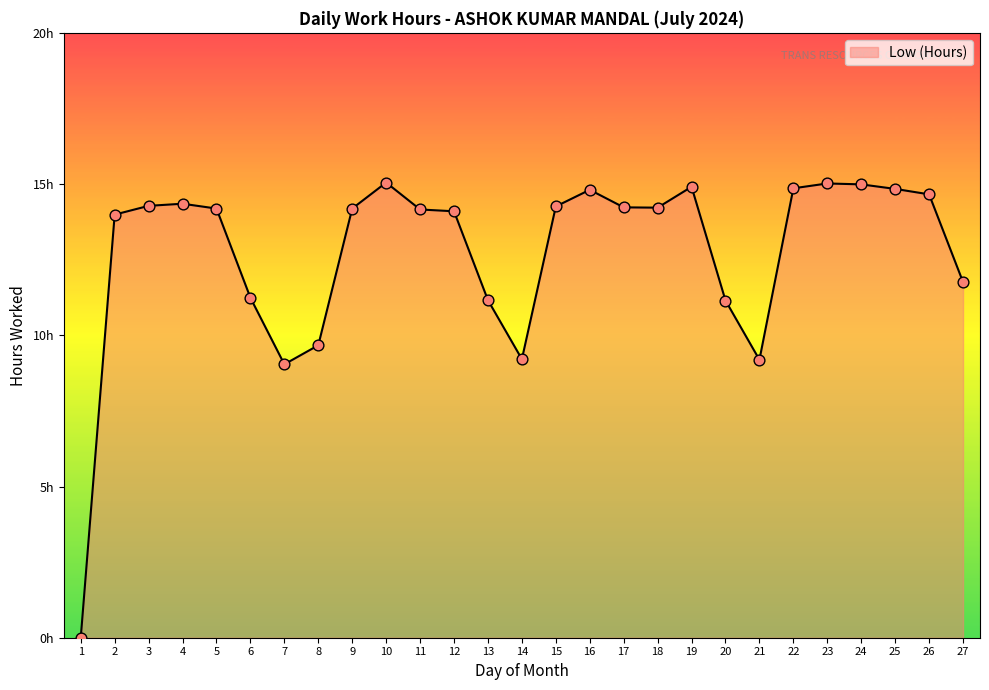

Approximately how many times larger is the value at 4 compared to 20?

1.3